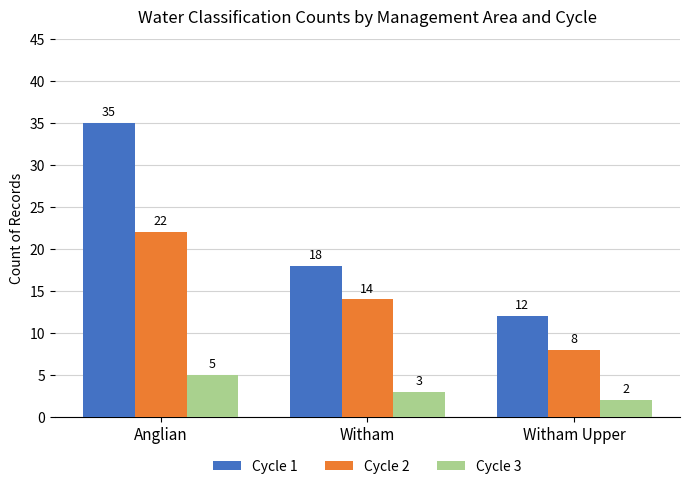

What is the average value of the Cycle 2 series?

15